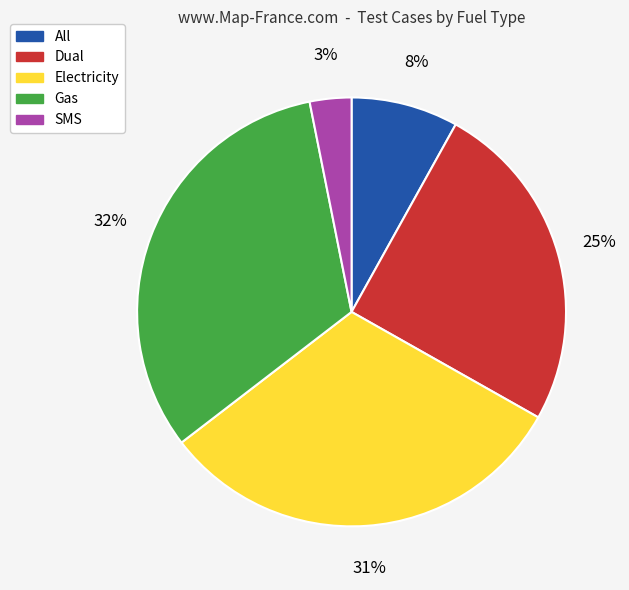

What is the ratio of the value at Electricity to the value at All?

3.9